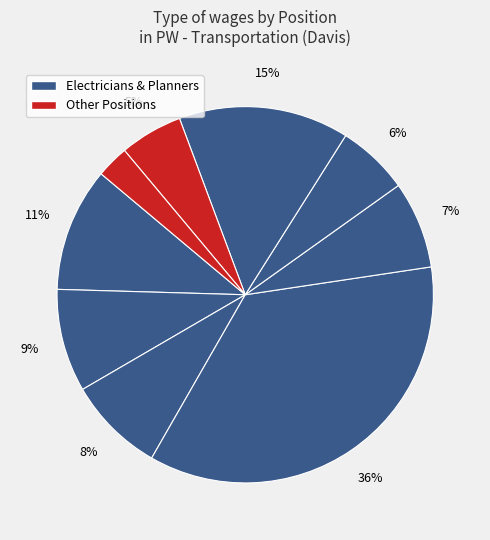

How many segments does this pie chart have?

9